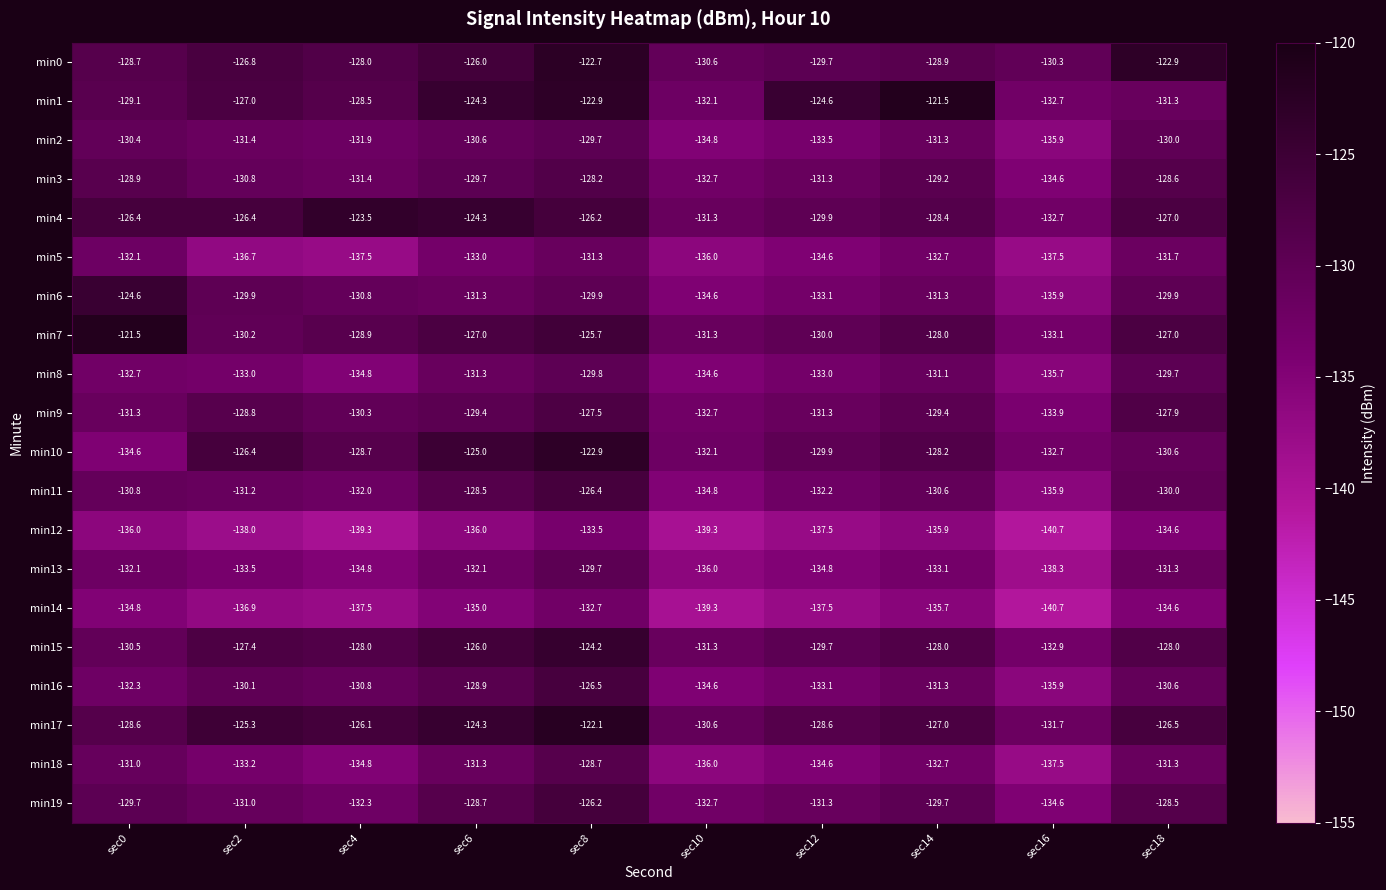

At which label does min18 first exceed -132?

sec0